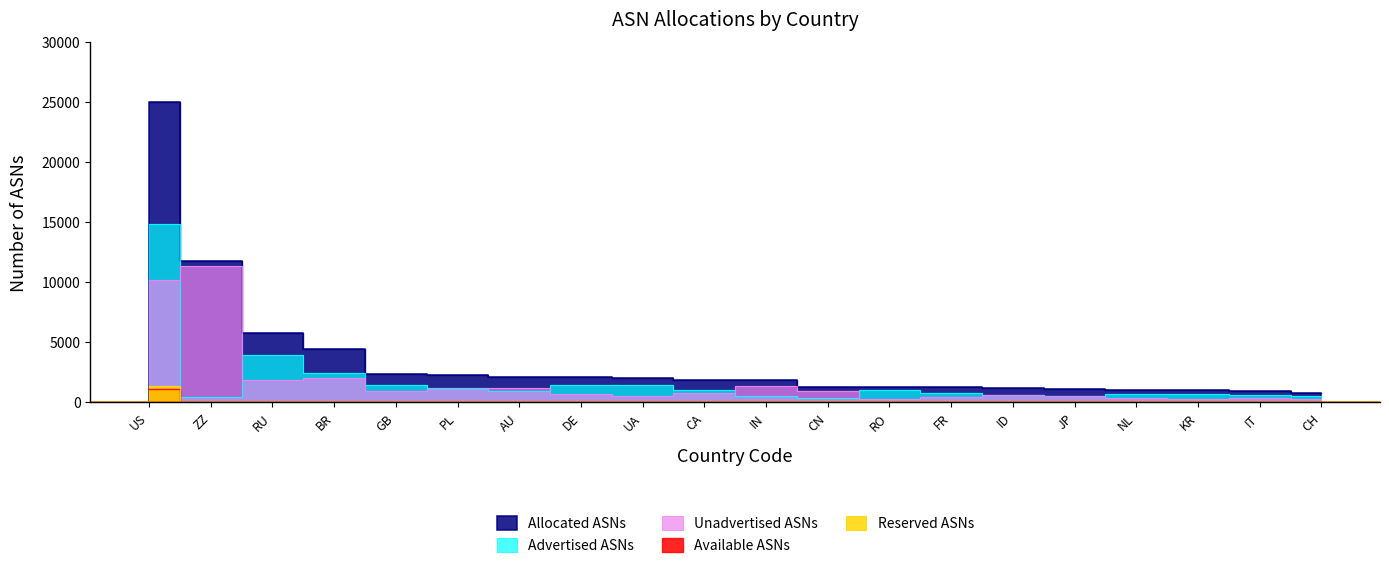

Reading left to right, list all the values displayed in this chart.

Allocated ASNs: 25007	11808	5803	4494	2373	2303	2160	2151	2044	1911	1861	1317	1303	1297	1176	1085	1072	1023	948	807
Advertised ASNs: 14848	485	3940	2471	1454	1215	923	1472	1494	1080	517	349	1032	813	591	563	669	732	584	510
Unadvertised ASNs: 10159	11323	1863	2023	919	1088	1237	679	550	831	1344	968	271	484	585	522	403	291	364	297
Available ASNs: 1140	0	0	0	0	0	0	0	0	0	0	0	0	0	0	0	0	0	0	0
Reserved ASNs: 1389	0	0	0	0	0	0	0	0	0	0	0	0	0	0	0	0	0	0	0